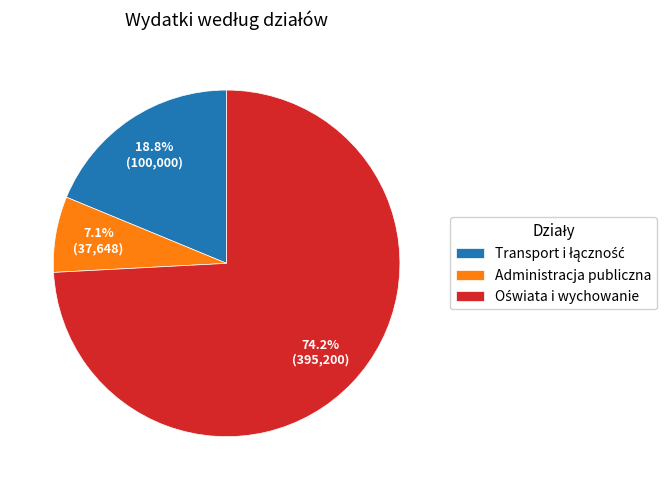

Count the number of slices in the pie.

3